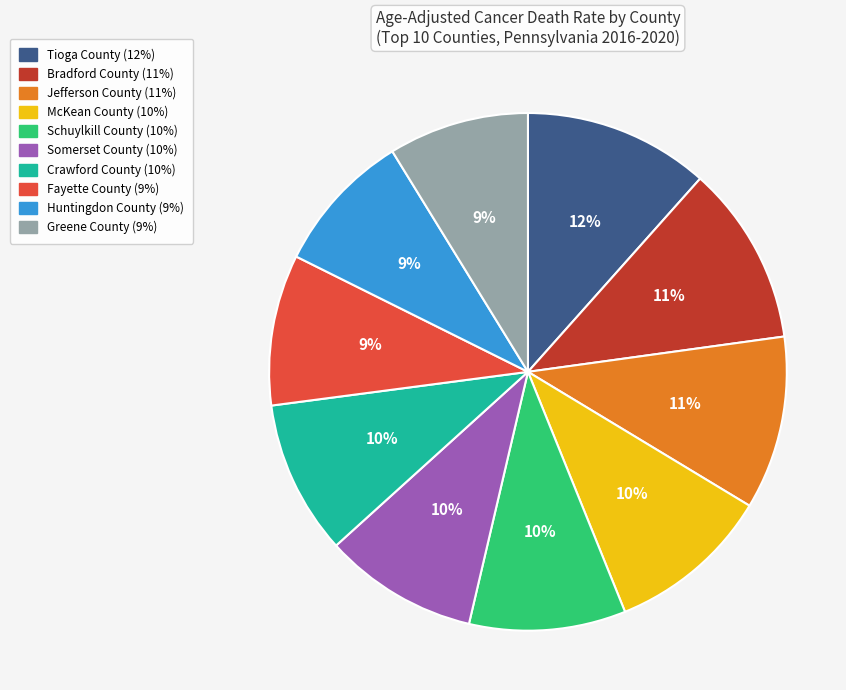

True or false: Crawford County accounts for 1% of the total.

False